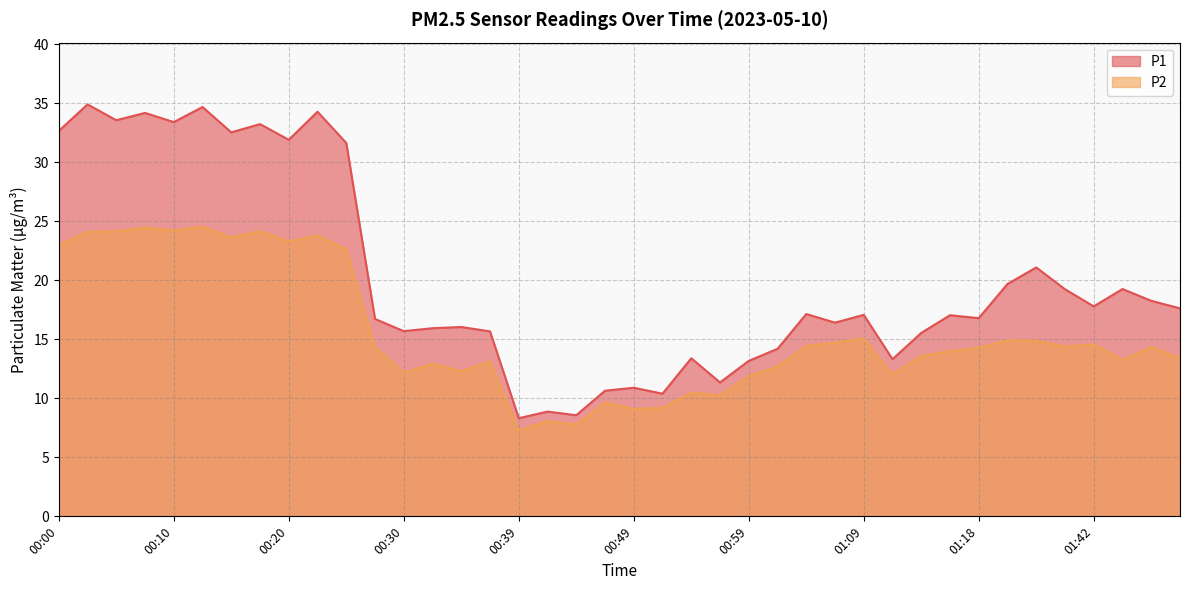

Does the chart display data point markers on the line(s)?

No